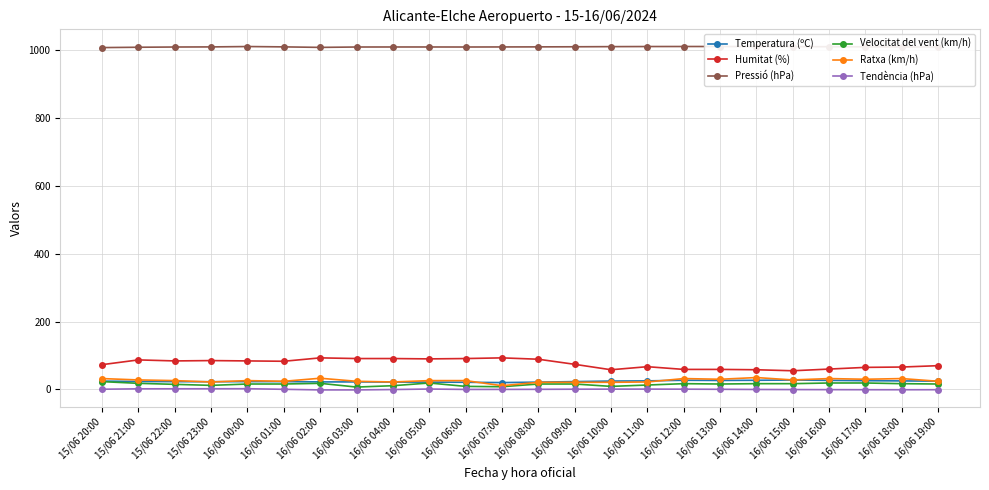

Reading left to right, extract all data points from this chart.

Temperatura (ºC): 15/06 20:00=24.6	15/06 21:00=23.4	15/06 22:00=23.0	15/06 23:00=22.7	16/06 00:00=23.1	16/06 01:00=23.1	16/06 02:00=22.2	16/06 03:00=22.2	16/06 04:00=21.6	16/06 05:00=21.6	16/06 06:00=21.1	16/06 07:00=20.2	16/06 08:00=21.5	16/06 09:00=23.1	16/06 10:00=24.7	16/06 11:00=25.2	16/06 12:00=27.0	16/06 13:00=26.5	16/06 14:00=27.0	16/06 15:00=27.7	16/06 16:00=26.7	16/06 17:00=25.8	16/06 18:00=25.1	16/06 19:00=24.5
Humitat (%): 15/06 20:00=73.0	15/06 21:00=87.0	15/06 22:00=84.0	15/06 23:00=85.0	16/06 00:00=84.0	16/06 01:00=83.0	16/06 02:00=93.0	16/06 03:00=91.0	16/06 04:00=91.0	16/06 05:00=90.0	16/06 06:00=91.0	16/06 07:00=93.0	16/06 08:00=89.0	16/06 09:00=74.0	16/06 10:00=58.0	16/06 11:00=67.0	16/06 12:00=59.0	16/06 13:00=59.0	16/06 14:00=58.0	16/06 15:00=55.0	16/06 16:00=60.0	16/06 17:00=65.0	16/06 18:00=66.0	16/06 19:00=70.0
Pressió (hPa): 15/06 20:00=1007.0	15/06 21:00=1008.0	15/06 22:00=1008.7	15/06 23:00=1009.0	16/06 00:00=1010.1	16/06 01:00=1009.1	16/06 02:00=1007.6	16/06 03:00=1008.7	16/06 04:00=1008.8	16/06 05:00=1008.8	16/06 06:00=1008.7	16/06 07:00=1008.9	16/06 08:00=1009.1	16/06 09:00=1009.4	16/06 10:00=1009.8	16/06 11:00=1010.1	16/06 12:00=1010.2	16/06 13:00=1010.2	16/06 14:00=1010.0	16/06 15:00=1009.8	16/06 16:00=1009.6	16/06 17:00=1009.2	16/06 18:00=1008.9	16/06 19:00=1008.8
Velocitat del vent (km/h): 15/06 20:00=23.0	15/06 21:00=18.0	15/06 22:00=15.0	15/06 23:00=12.0	16/06 00:00=16.0	16/06 01:00=16.0	16/06 02:00=18.0	16/06 03:00=7.0	16/06 04:00=11.0	16/06 05:00=19.0	16/06 06:00=9.0	16/06 07:00=8.0	16/06 08:00=16.0	16/06 09:00=16.0	16/06 10:00=9.0	16/06 11:00=13.0	16/06 12:00=17.0	16/06 13:00=16.0	16/06 14:00=17.0	16/06 15:00=17.0	16/06 16:00=19.0	16/06 17:00=19.0	16/06 18:00=17.0	16/06 19:00=16.0
Ratxa (km/h): 15/06 20:00=32.0	15/06 21:00=28.0	15/06 22:00=26.0	15/06 23:00=22.0	16/06 00:00=26.0	16/06 01:00=24.0	16/06 02:00=33.0	16/06 03:00=24.0	16/06 04:00=22.0	16/06 05:00=26.0	16/06 06:00=26.0	16/06 07:00=11.0	16/06 08:00=21.0	16/06 09:00=21.0	16/06 10:00=21.0	16/06 11:00=22.0	16/06 12:00=32.0	16/06 13:00=30.0	16/06 14:00=35.0	16/06 15:00=28.0	16/06 16:00=32.0	16/06 17:00=30.0	16/06 18:00=32.0	16/06 19:00=24.0
Tendència (hPa): 15/06 20:00=0.6	15/06 21:00=1.8	15/06 22:00=1.9	15/06 23:00=2.0	16/06 00:00=2.1	16/06 01:00=0.4	16/06 02:00=-1.4	16/06 03:00=-1.4	16/06 04:00=-0.3	16/06 05:00=1.2	16/06 06:00=0.0	16/06 07:00=0.1	16/06 08:00=0.3	16/06 09:00=0.7	16/06 10:00=0.9	16/06 11:00=1.0	16/06 12:00=0.8	16/06 13:00=0.4	16/06 14:00=-0.1	16/06 15:00=-0.4	16/06 16:00=-0.6	16/06 17:00=-0.8	16/06 18:00=-0.9	16/06 19:00=-0.8